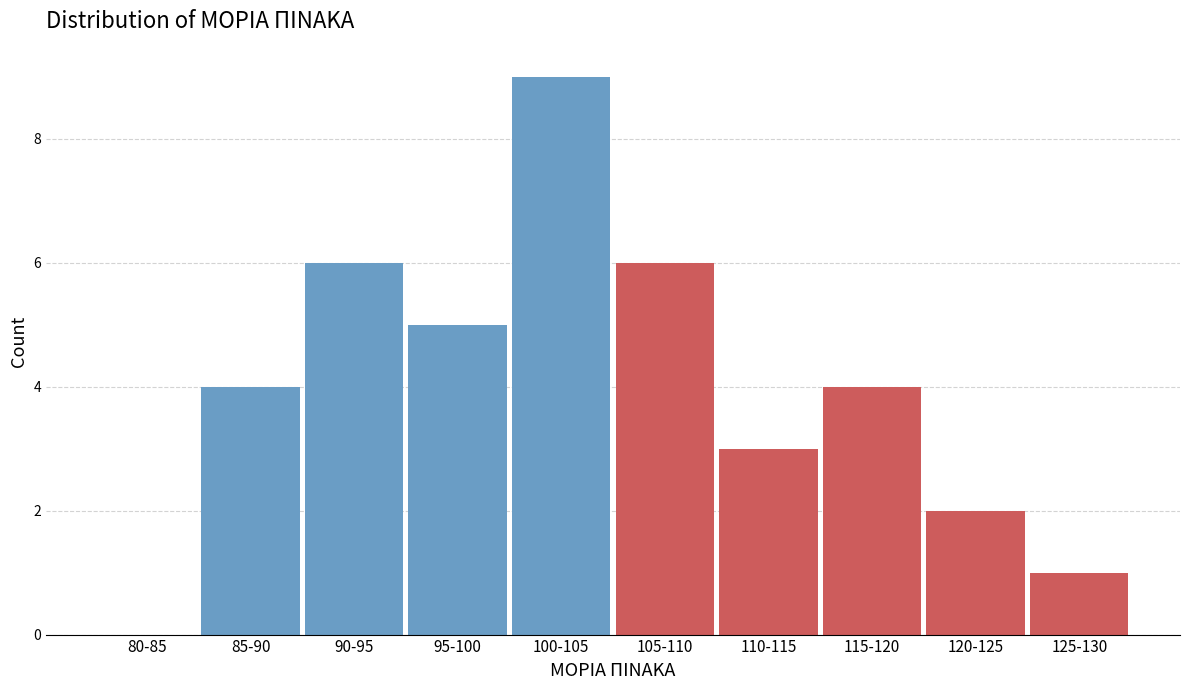

Reading left to right, extract all data points from this chart.

80-85=0	85-90=4	90-95=6	95-100=5	100-105=9	105-110=6	110-115=3	115-120=4	120-125=2	125-130=1